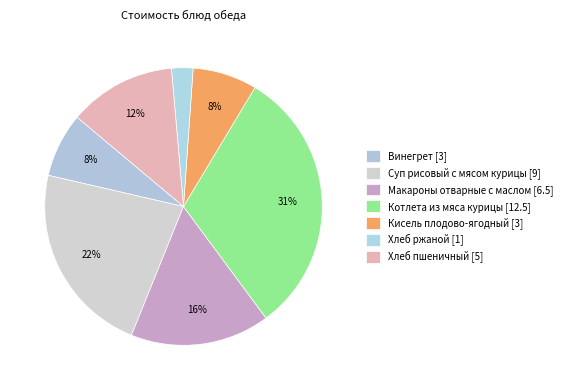

Which category has the smallest portion of the pie?

Хлеб ржаной